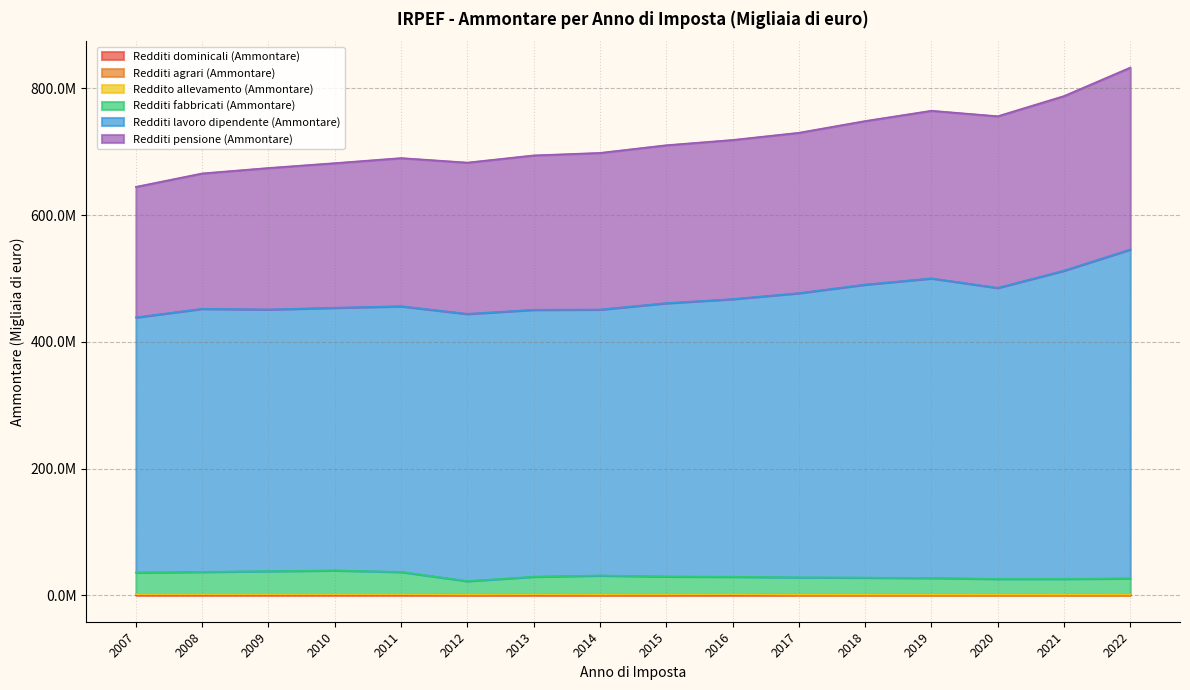

What is the value of the Redditi agrari (Ammontare) point at the 12th from the left?

677840.0